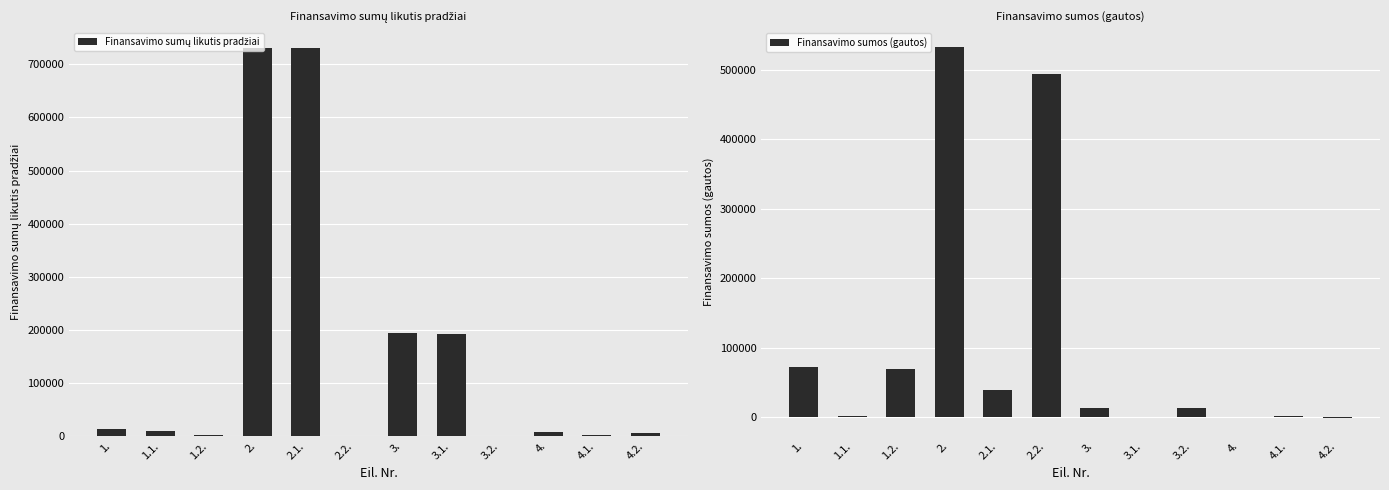

At 4., list the series in order from largest to smallest.

Finansavimo sumų likutis pradžiai, Finansavimo sumos (gautos)